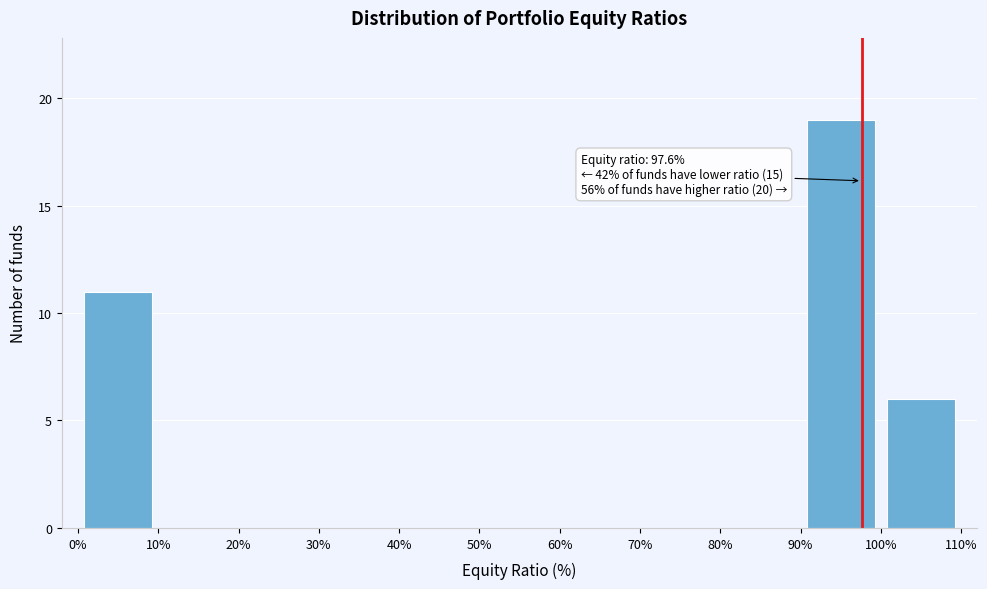

Which range on the x-axis has the tallest bar?

90% to 100%